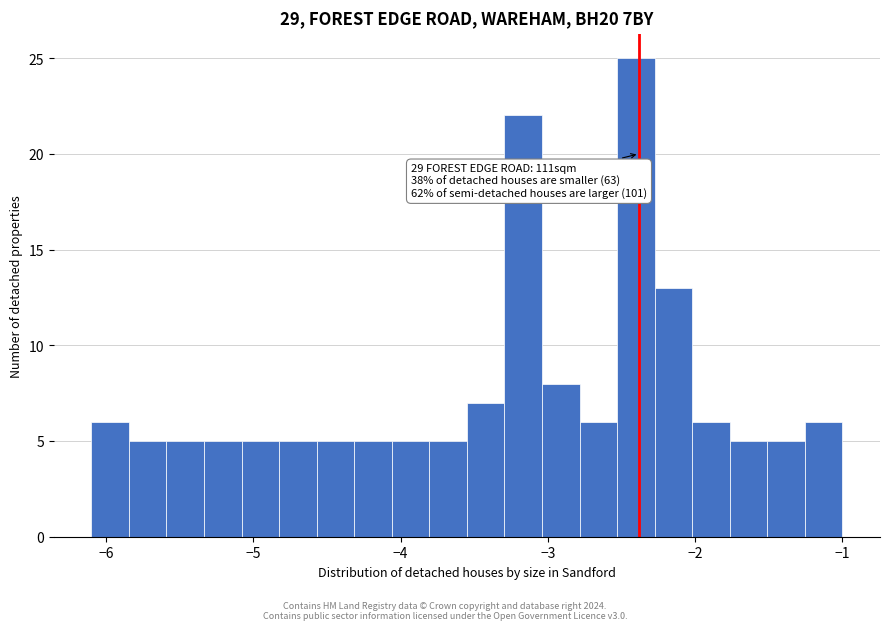

Around what value on the x-axis is the tallest bar? Give the approximate position of its centre, as read against the axis.

-2.4